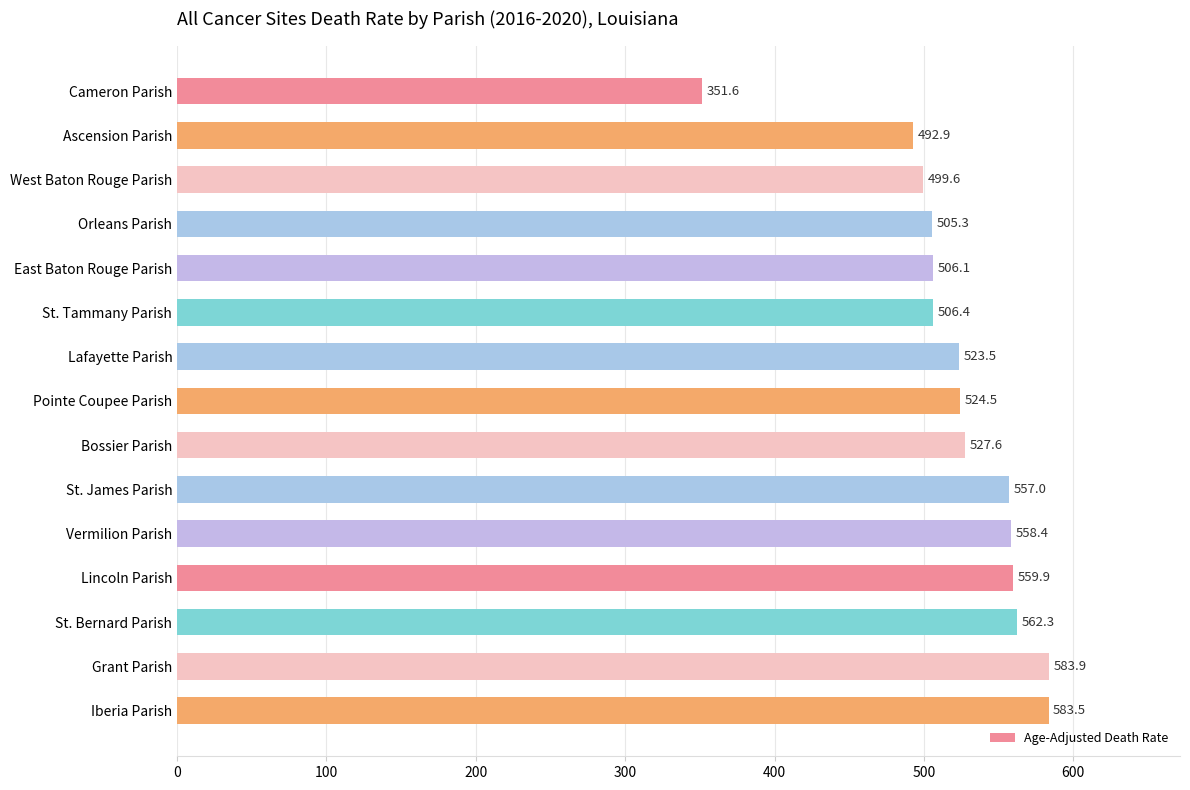

What is the change in value from Pointe Coupee Parish to Iberia Parish?

+59.0